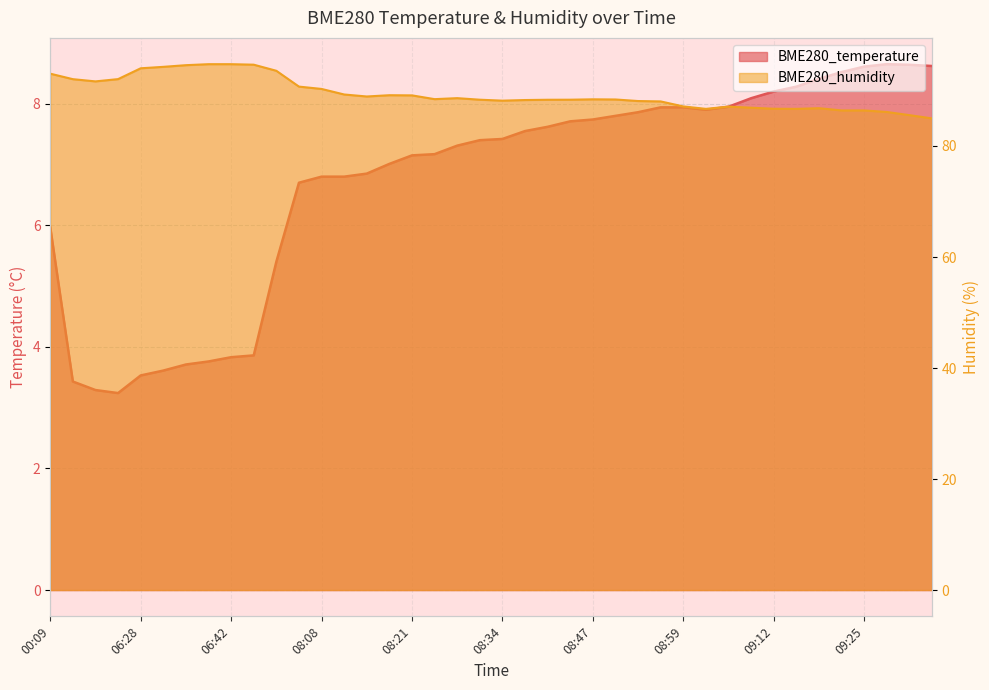

What is the value of the BME280_temperature point at the 38th from the left?

8.7